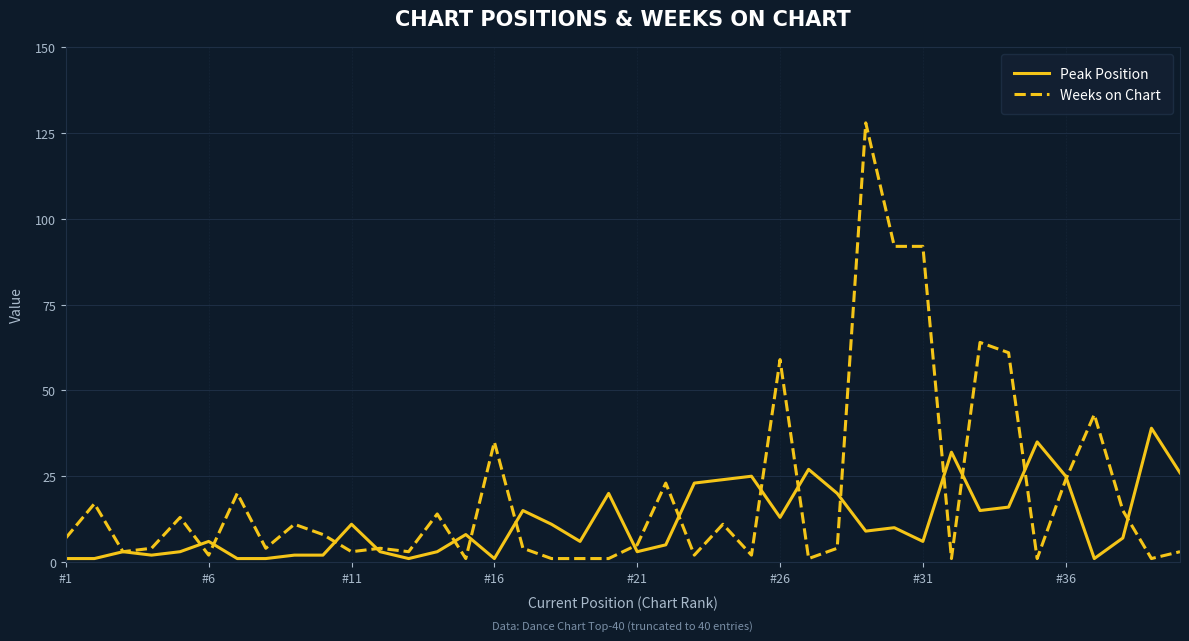

Rank the series by their maximum value, from lowest to highest.

Peak Position, Weeks on Chart